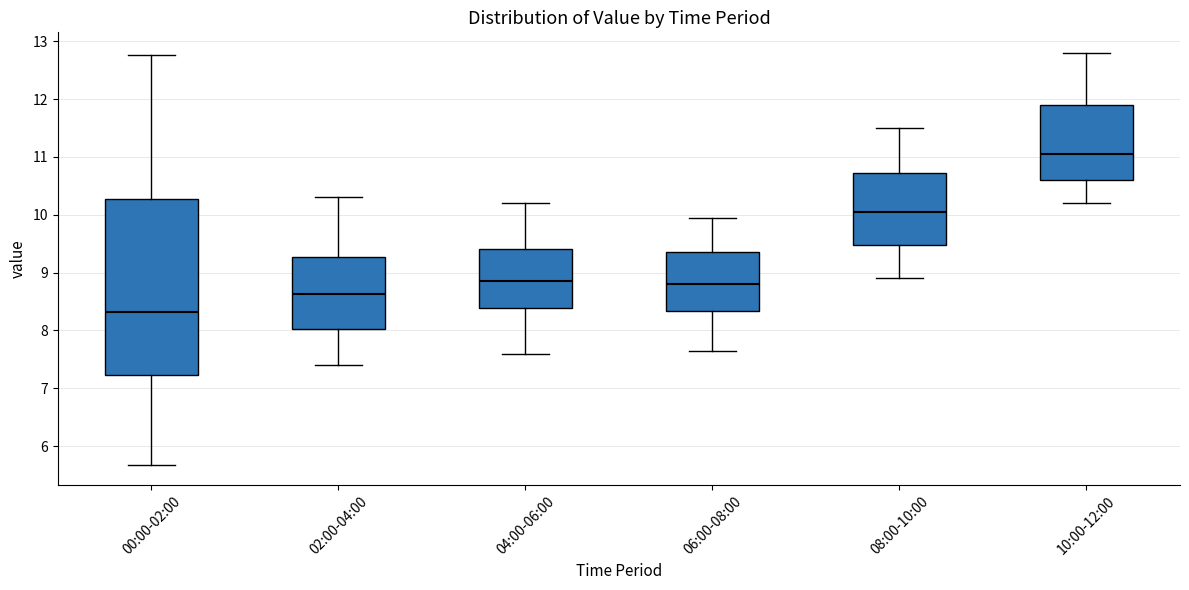

Reading left to right, transcribe this box plot: for each box, give where its median line is, the range the box spans, and where its two whiskers end, as read against the y-axis. The values are not printed on the chart, so give them approximately, as read against the axis.

00:00-02:00: median 8.3, box 7.2 to 10.3, whiskers 5.7 to 12.8
02:00-04:00: median 8.6, box 8.0 to 9.3, whiskers 7.4 to 10.3
04:00-06:00: median 8.9, box 8.4 to 9.4, whiskers 7.6 to 10.2
06:00-08:00: median 8.8, box 8.3 to 9.4, whiskers 7.7 to 10.0
08:00-10:00: median 10.1, box 9.5 to 10.7, whiskers 8.9 to 11.5
10:00-12:00: median 11.1, box 10.6 to 11.9, whiskers 10.2 to 12.8